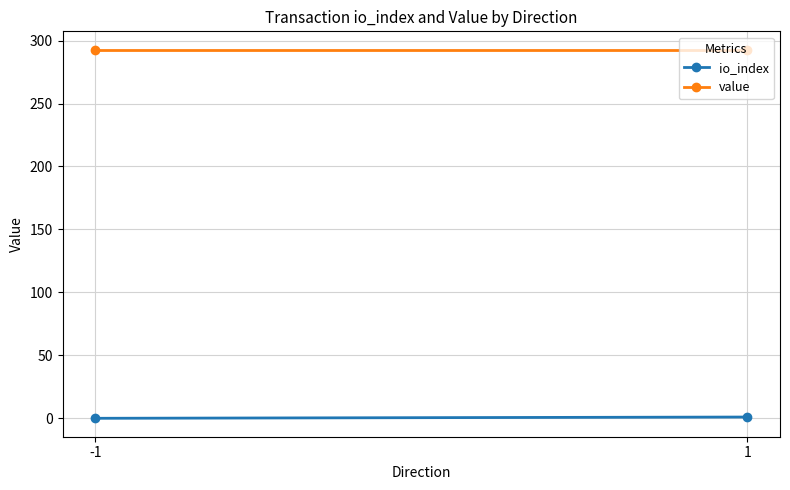

Reading left to right, list all the values displayed in this chart.

io_index: -1=0.0	1=1.0
value: -1=292.7	1=292.7